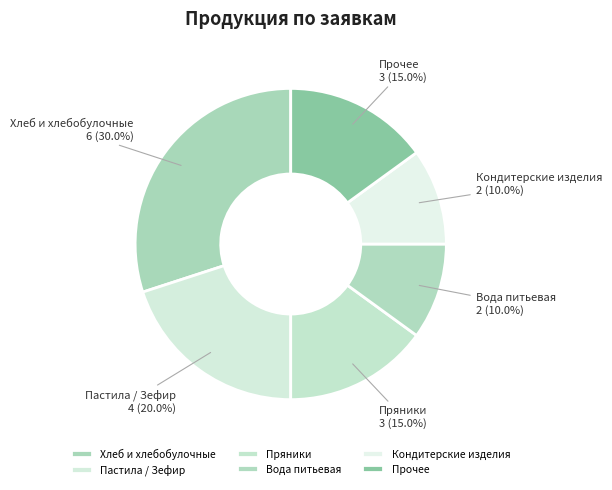

Between Кондитерские изделия and Пряники, which is larger?

Пряники